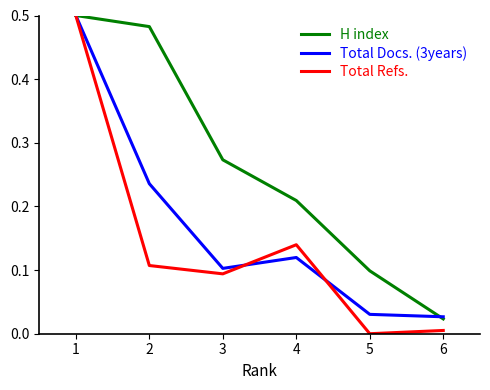

At which label does H index reach its minimum?

6